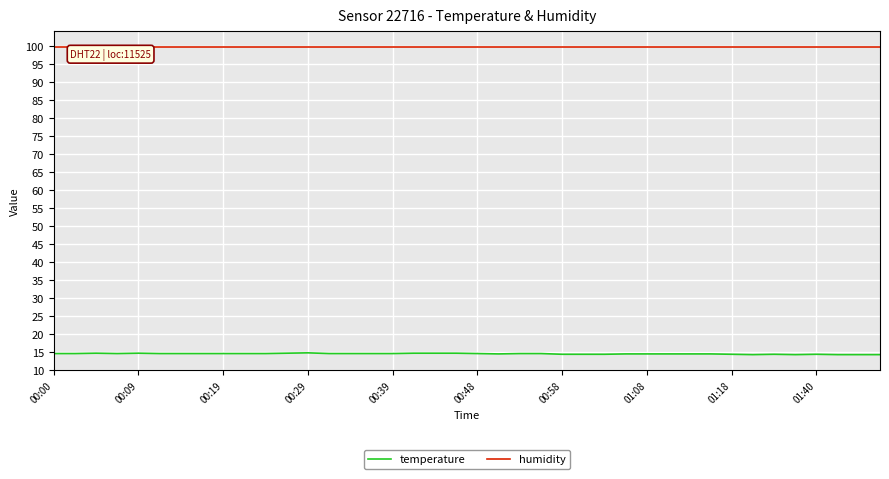

Count the number of data series in this chart.

2